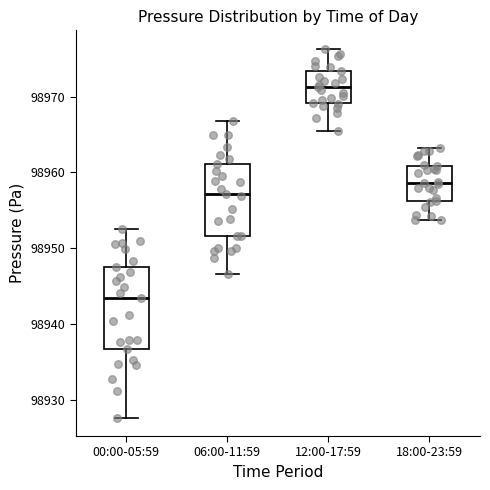

Reading left to right, read every box against the y-axis: the position of its median line, the range the box covers, and the ends of its whiskers. The values are not printed on the chart, so give them approximately, as read against the axis.

00:00-05:59: median 98943, box 98937 to 98948, whiskers 98928 to 98953
06:00-11:59: median 98957, box 98952 to 98961, whiskers 98947 to 98967
12:00-17:59: median 98971, box 98969 to 98973, whiskers 98965 to 98976
18:00-23:59: median 98959, box 98956 to 98961, whiskers 98954 to 98963